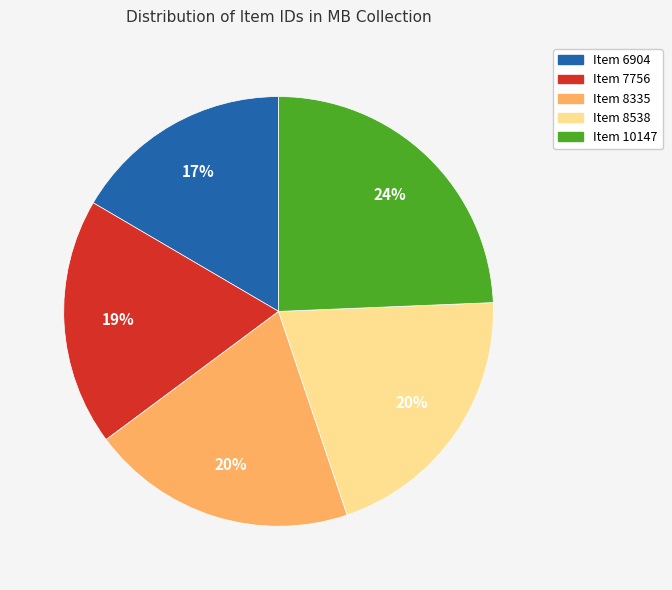

Is Item 10147 the majority of the pie?

No